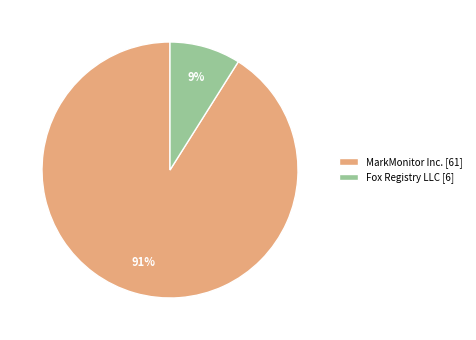

Is it true that Fox Registry LLC [6] is 9% of the pie?

True